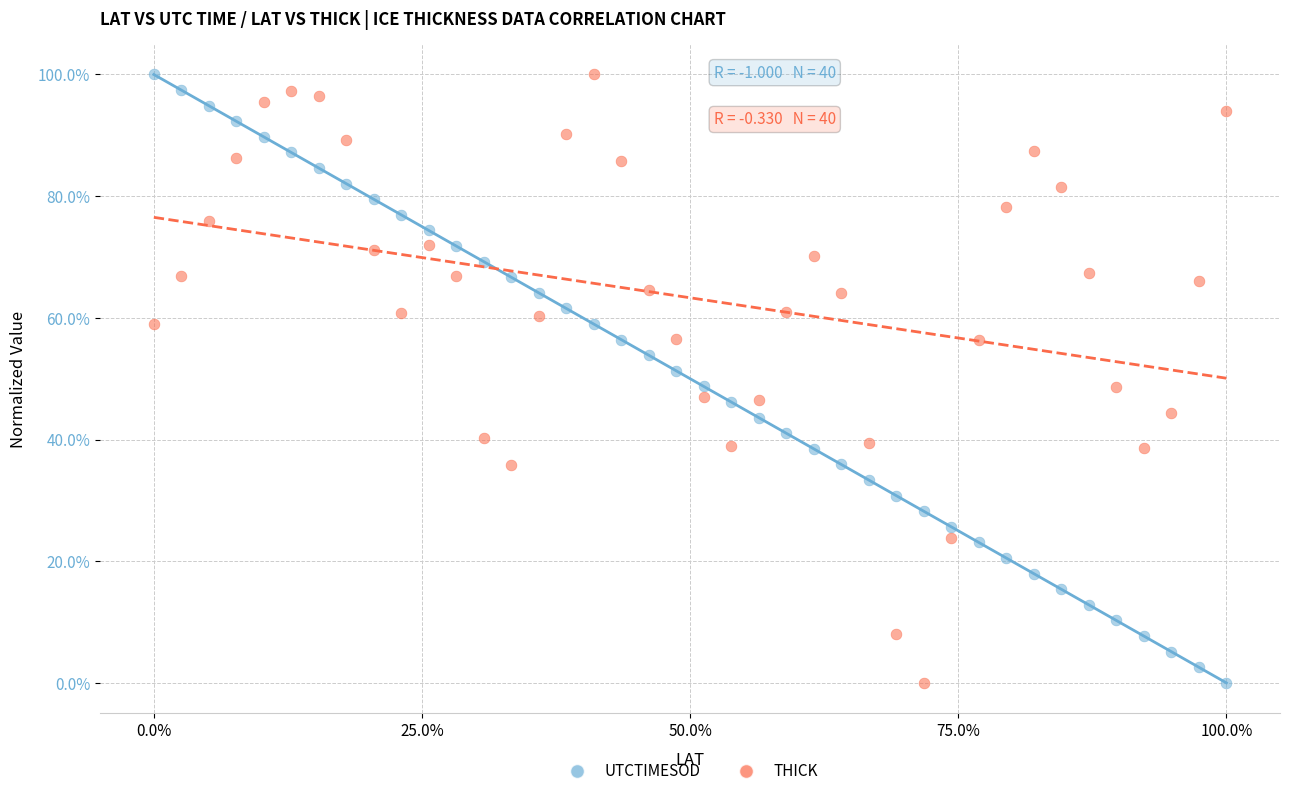

What are all the series names shown in the legend?

UTCTIMESOD, THICK